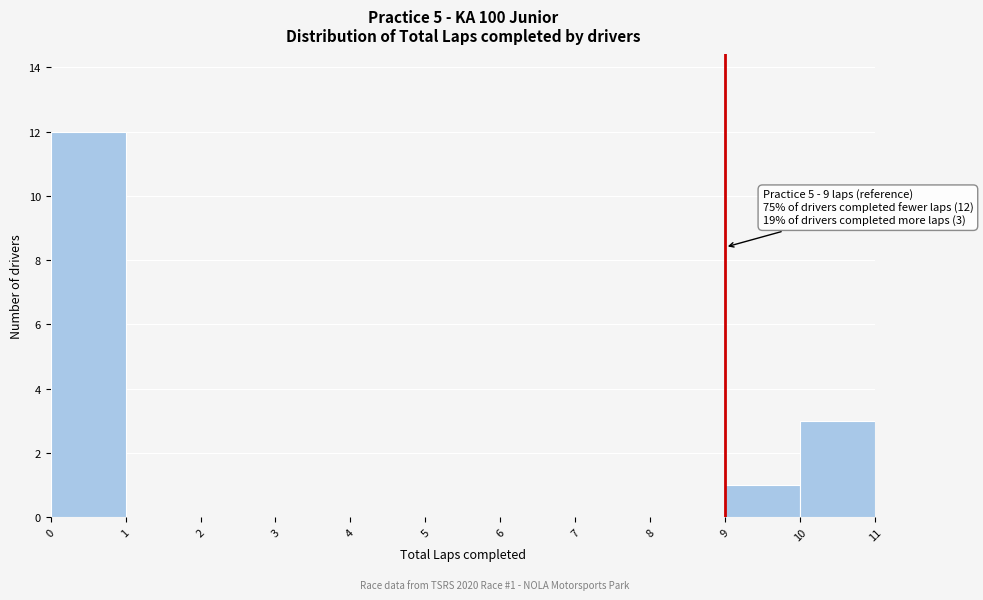

Which range on the x-axis has the tallest bar?

0 to 1